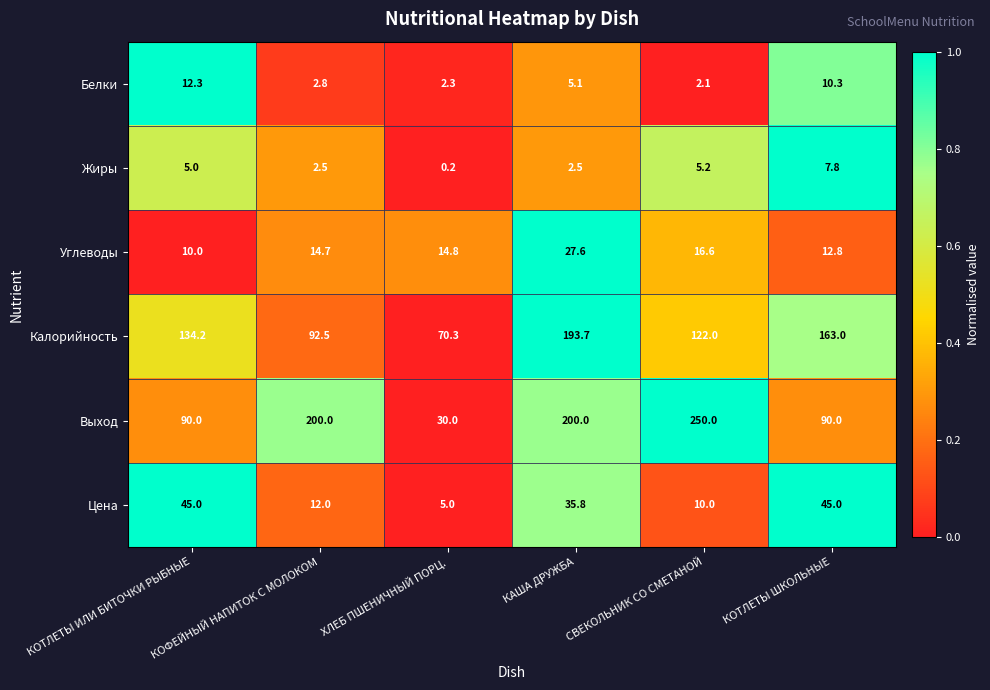

Which series changed the most between ХЛЕБ ПШЕНИЧНЫЙ ПОРЦ. and СВЕКОЛЬНИК СО СМЕТАНОЙ?

Выход